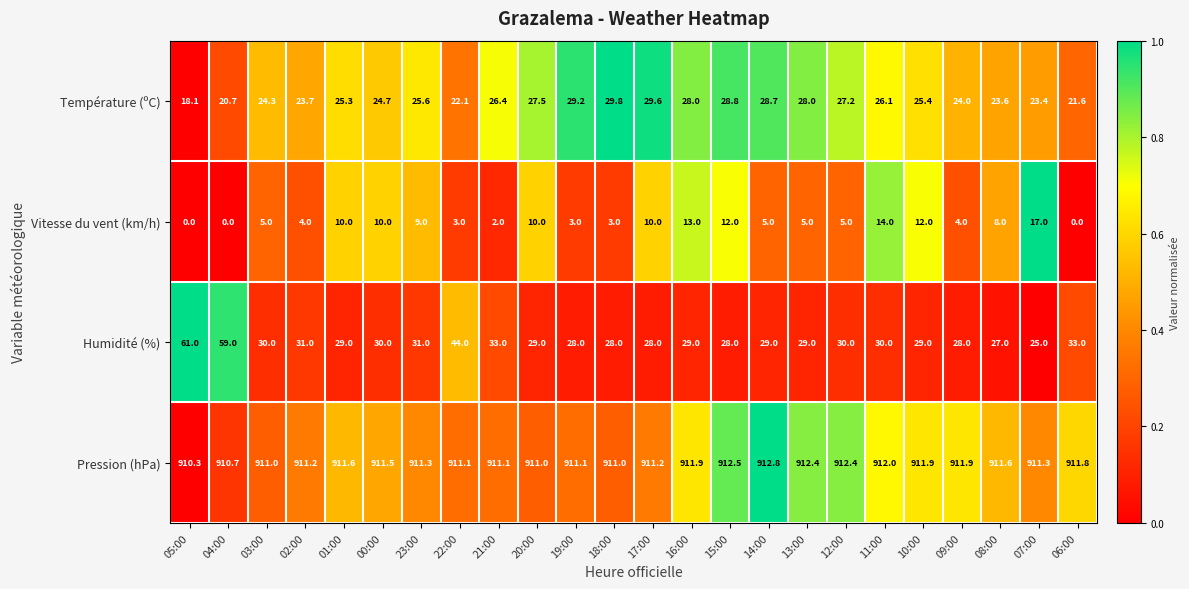

Is it true that Pression (hPa) equals 1446.8 at 00:00?

False